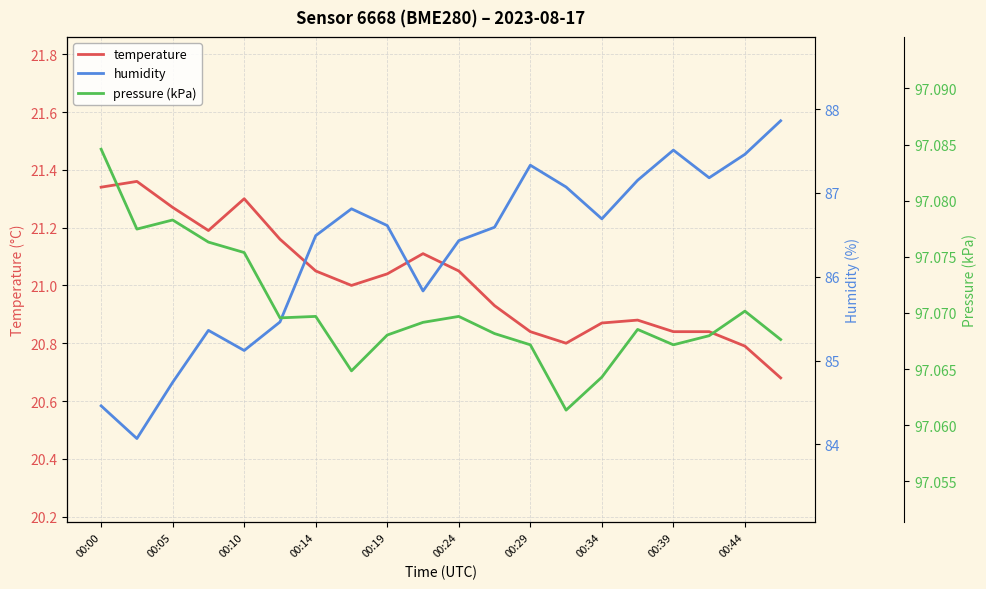

What is the value of the humidity point at the 18th from the left?

87.2